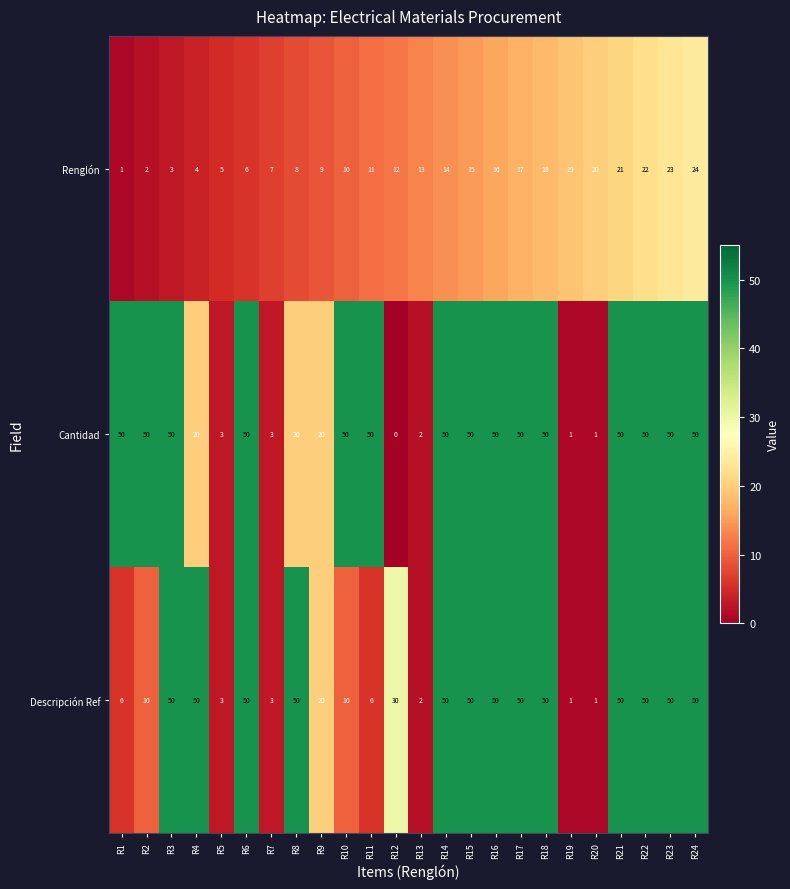

What is the greatest value displayed?

50